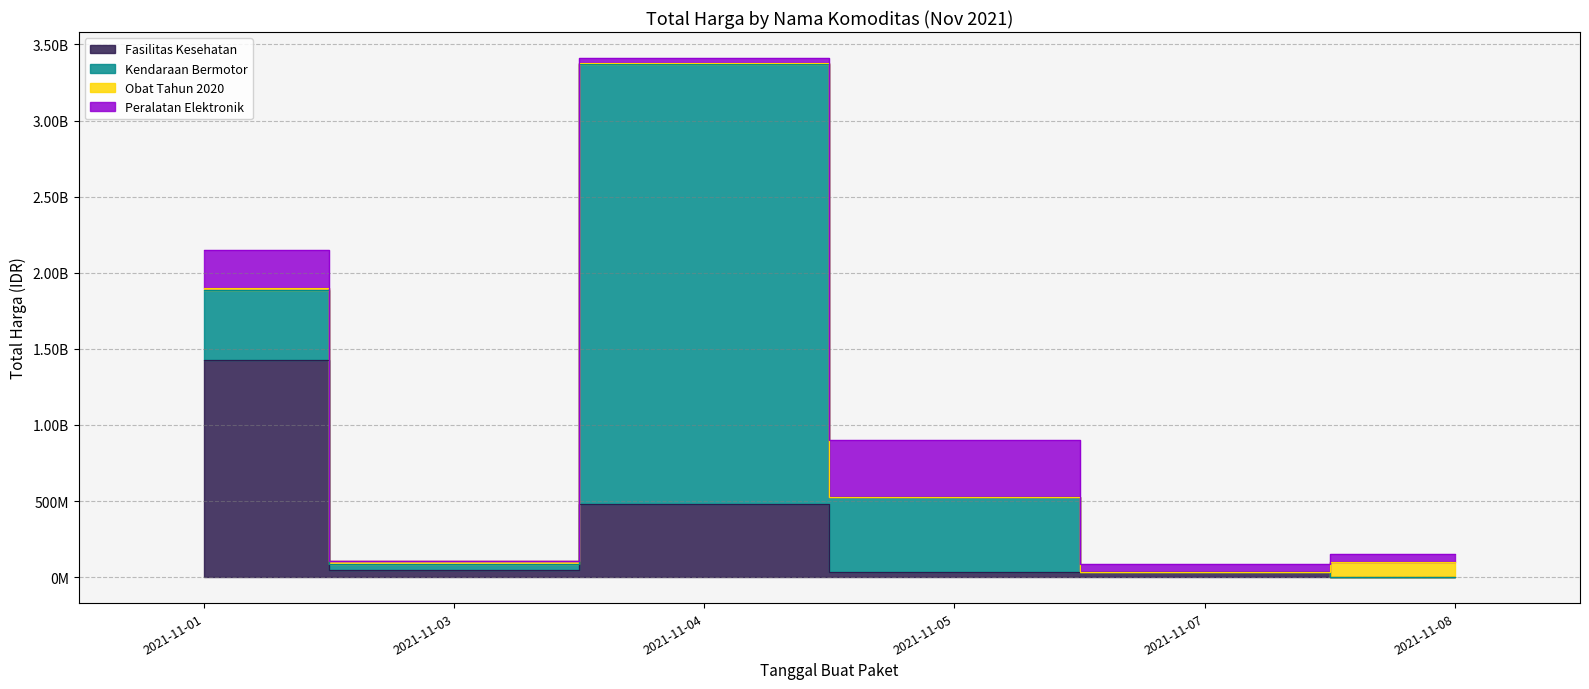

True or false: Peralatan Elektronik has a value of 390405447 at 2021-11-01.

False